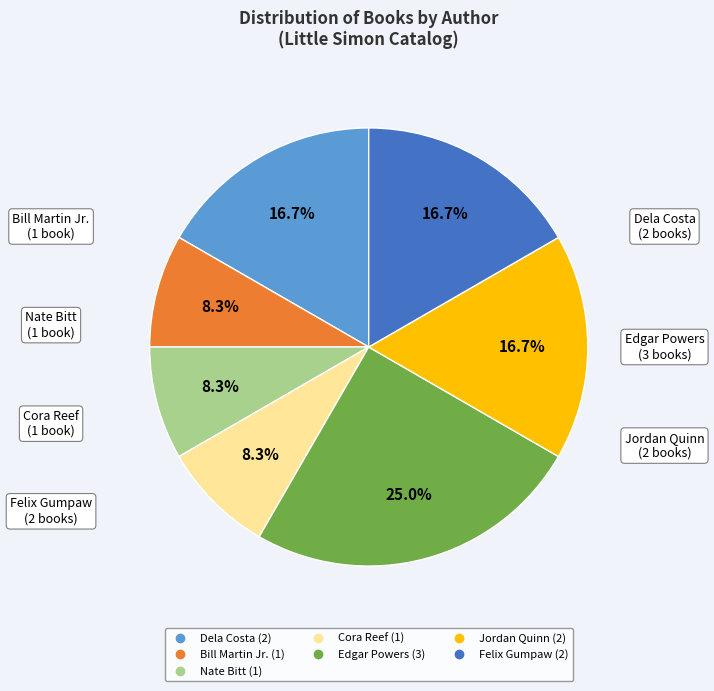

Is there any slice that represents more than half of the pie?

No